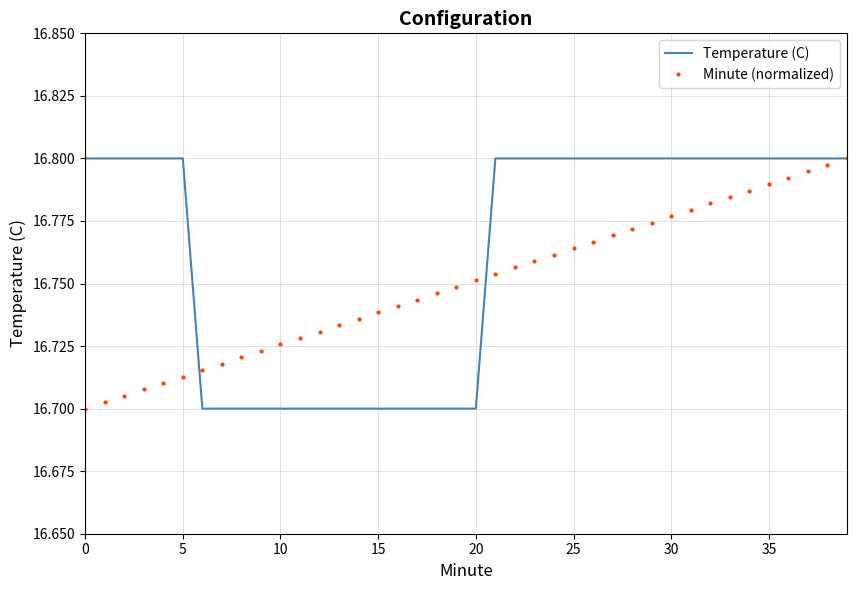

Which series has the largest total across all categories?

Temperature (C)